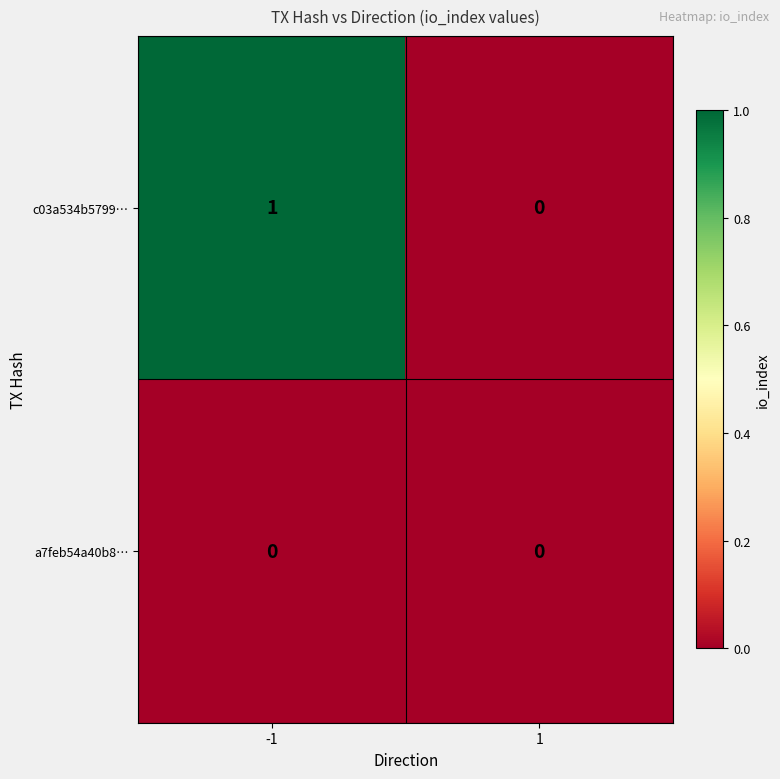

Which series has the largest range (max minus min)?

c03a534b5799…